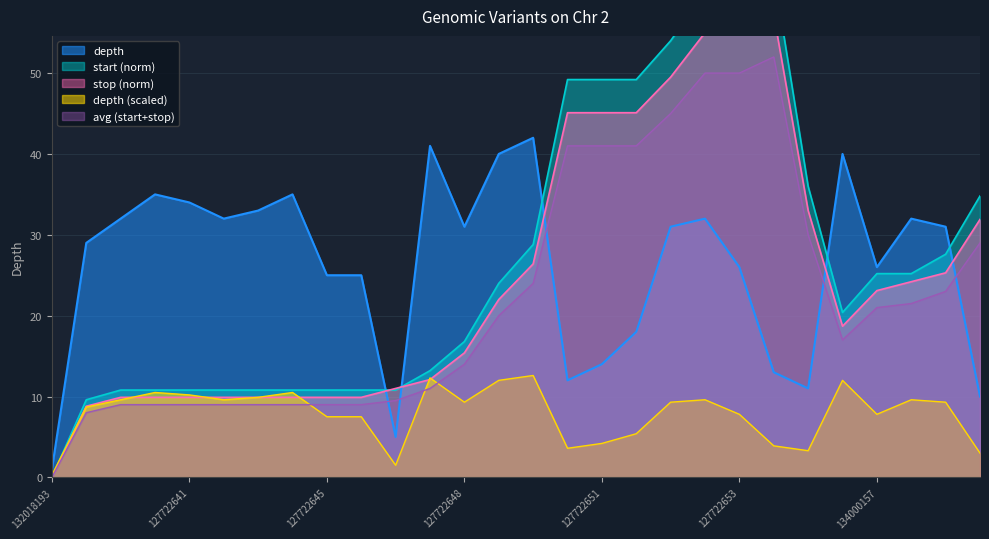

Which category has the lowest value in the stop_norm series?

132018193